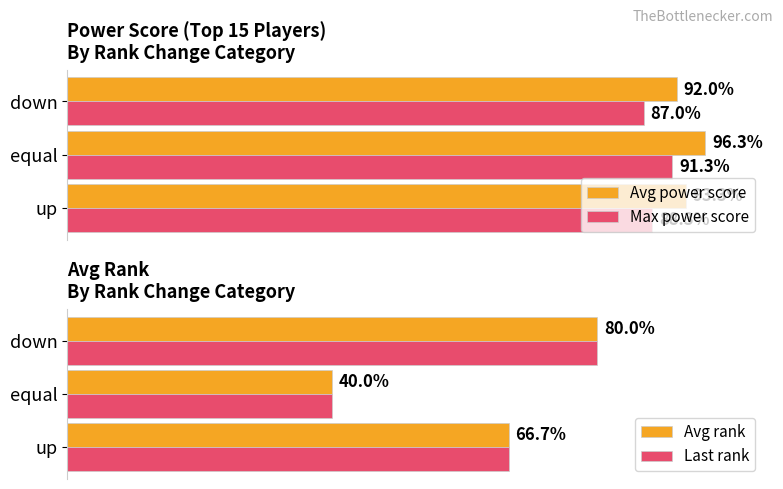

List the labels in order of Max power score value, largest first.

equal, up, down